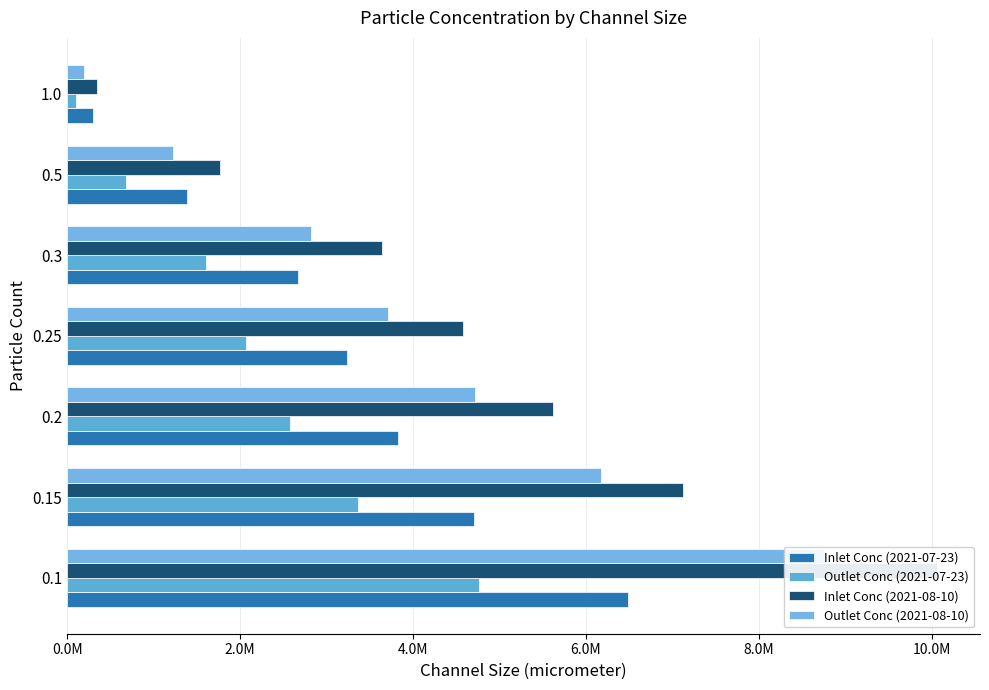

How many values in the Outlet Conc (2021-08-10) series are below 3710997?

3